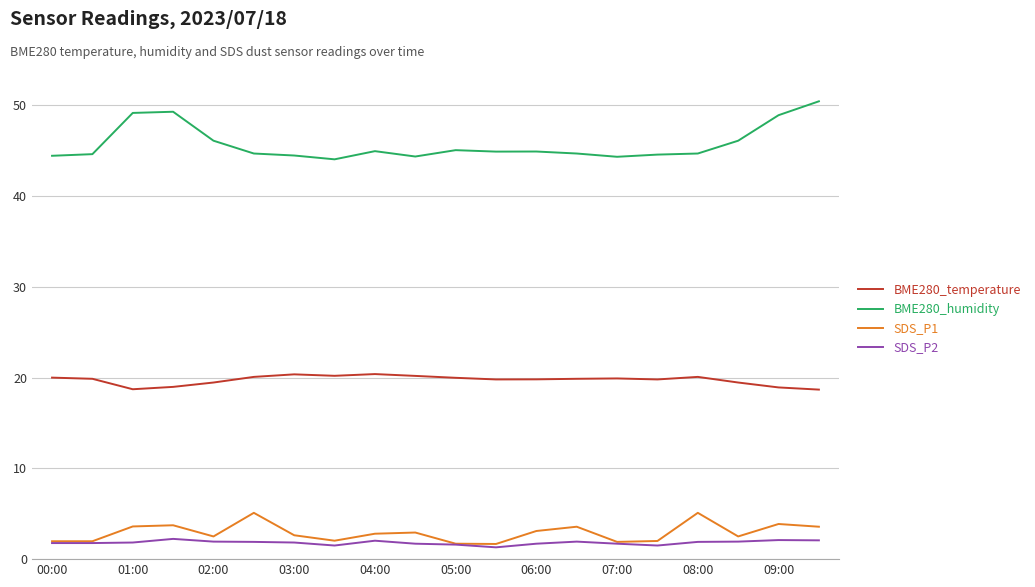

Which series has the largest total across all categories?

BME280_humidity